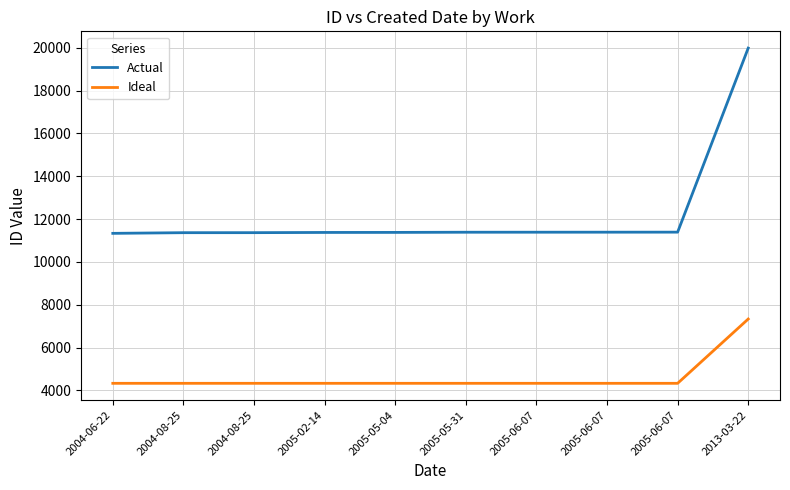

The value of Ideal at 2004-08-25 is 4335. True or false?

True